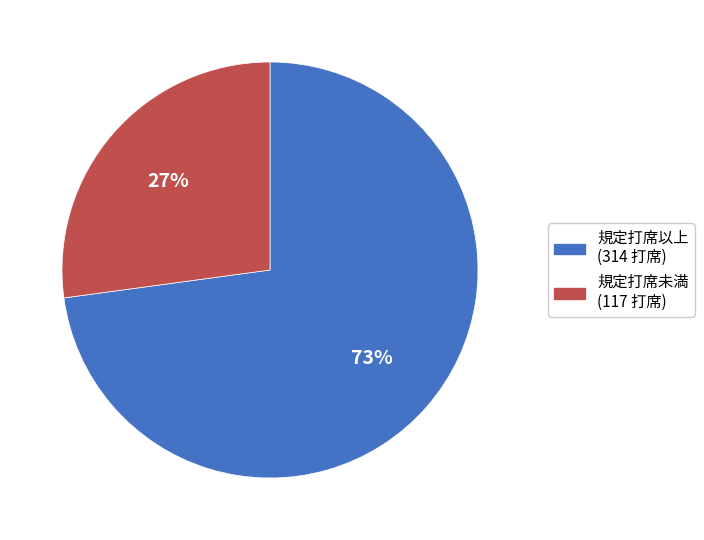

Approximately how many times larger is the value at 規定打席以上 (314 打席) compared to 規定打席未満 (117 打席)?

2.7